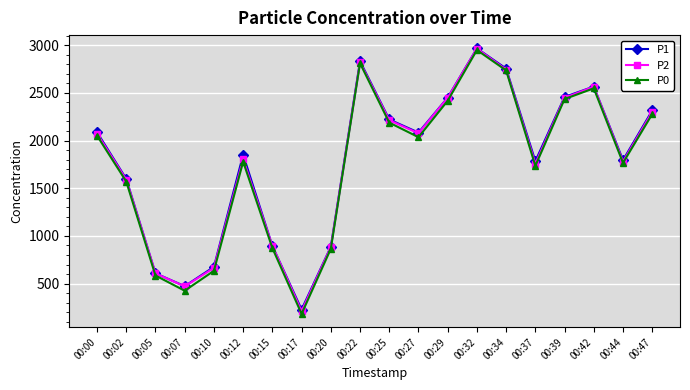

Which series has the largest range (max minus min)?

P0